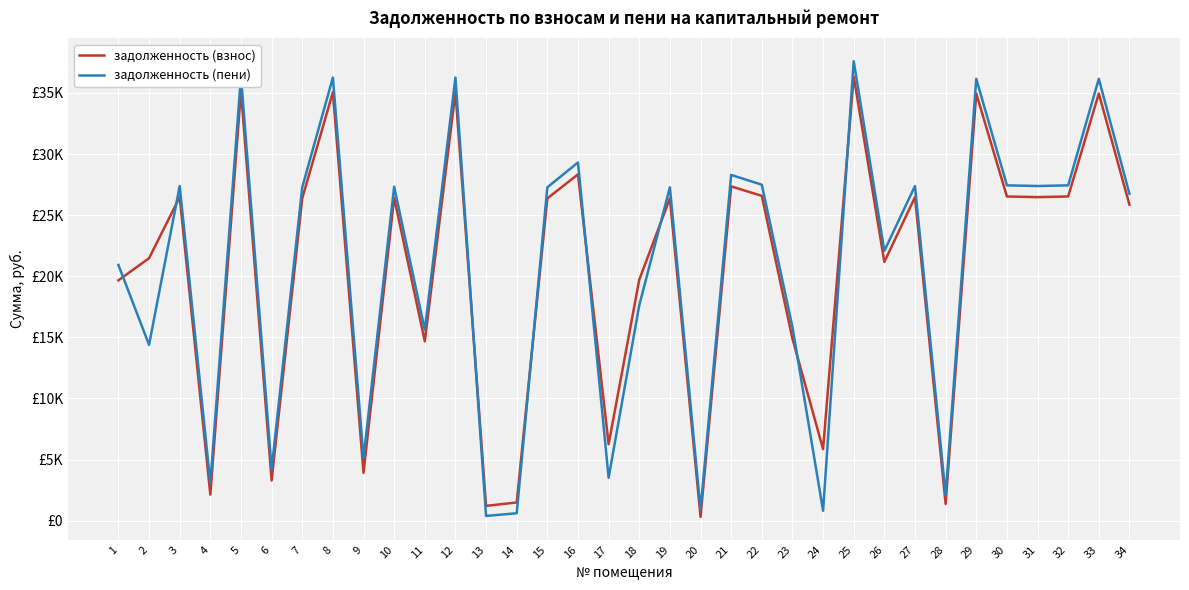

Reading left to right, list all the values displayed in this chart.

задолженность (взнос): 1=19667.1	2=21474.6	3=26474.6	4=2130.0	5=35161.4	6=3285.7	7=26371.1	8=35057.9	9=3911.4	10=26422.8	11=14674.7	12=35057.9	13=1207.7	14=1488.0	15=26371.1	16=28335.9	17=6251.3	18=19716.1	19=26371.1	20=307.0	21=27353.7	22=26578.0	23=14896.3	24=5850.4	25=36350.7	26=21167.5	27=26474.6	28=1369.8	29=34954.5	30=26526.2	31=26474.6	32=26526.2	33=34954.5	34=25854.0
задолженность (пени): 1=20926.3	2=14383.9	3=27383.9	4=3065.9	5=36369.1	6=4200.3	7=27276.8	8=36262.1	9=5119.0	10=27330.3	11=15614.2	12=36262.1	13=385.4	14=605.0	15=27276.8	16=29309.2	17=3510.5	18=17621.8	19=27276.8	20=888.0	21=28293.2	22=27490.9	23=15850.0	24=806.3	25=37599.2	26=22078.6	27=27383.9	28=2087.5	29=36155.1	30=27437.3	31=27383.9	32=27437.3	33=36155.1	34=26742.0